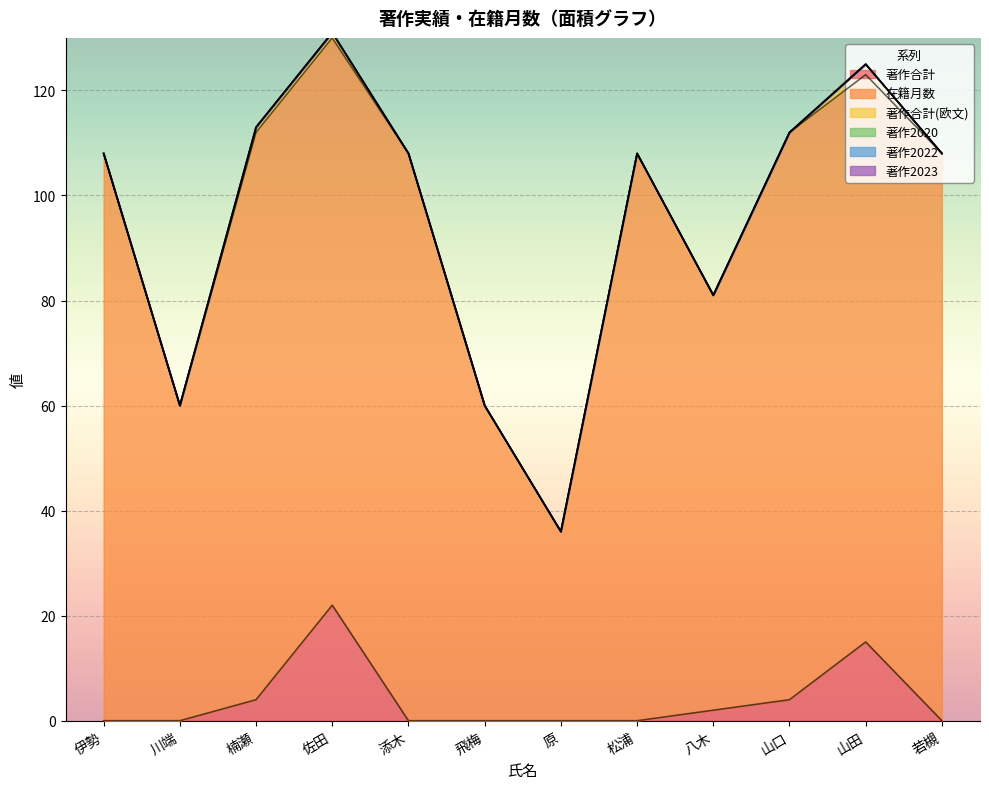

True or false: 在籍月数 has more than 1 points higher than both neighbors.

False